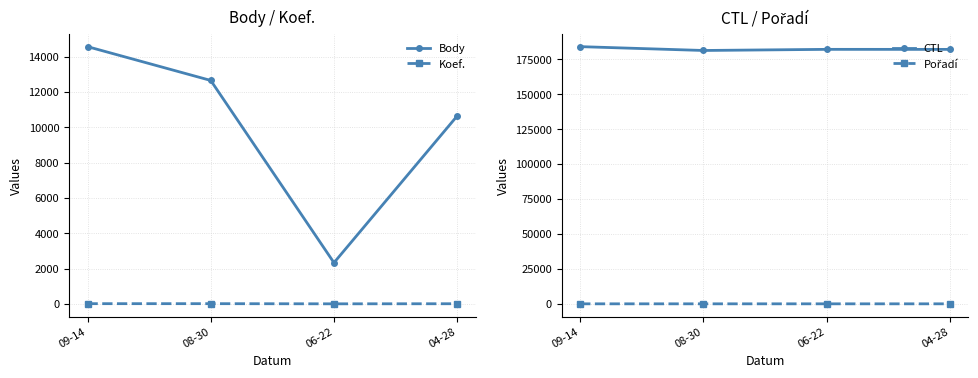

How many data points does each series have?

4